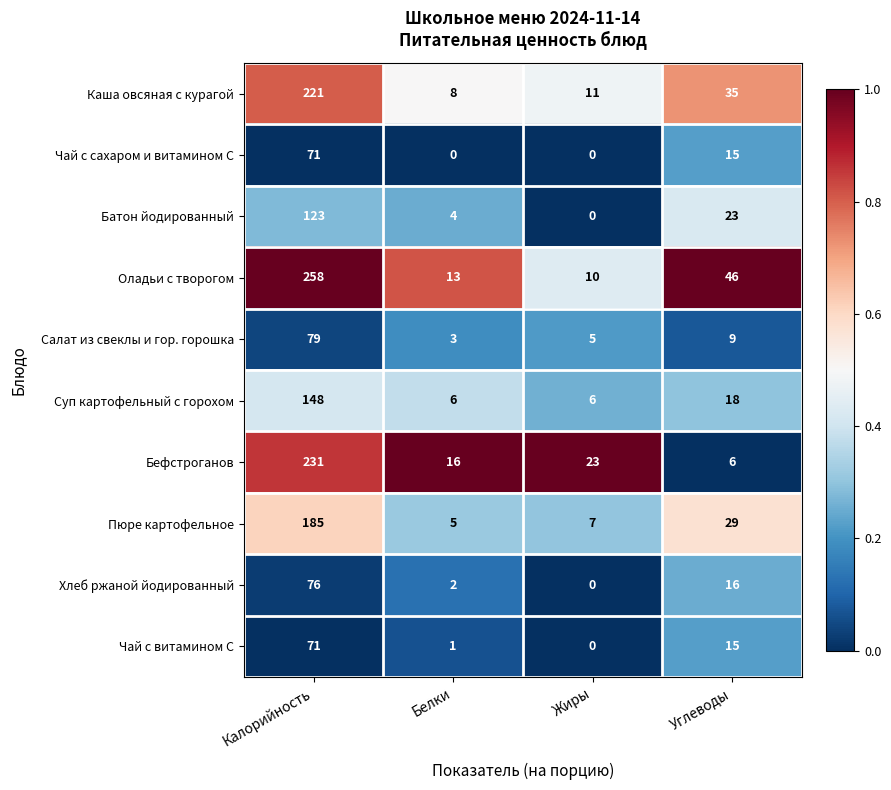

The Чай с сахаром и витамином С series shows 0 at Жиры. True or false?

True